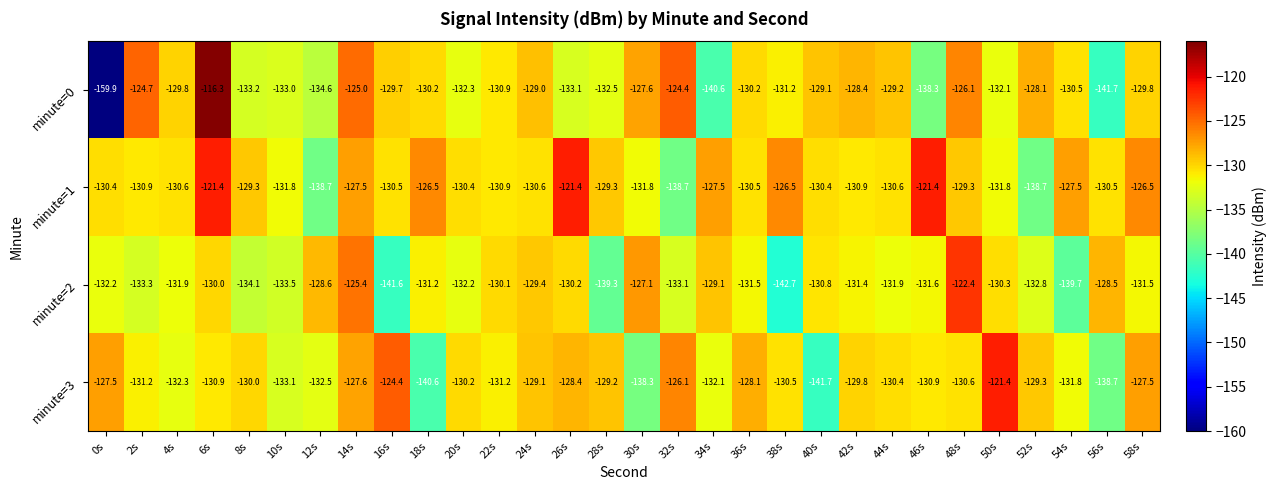

How many series are shown in this chart?

4